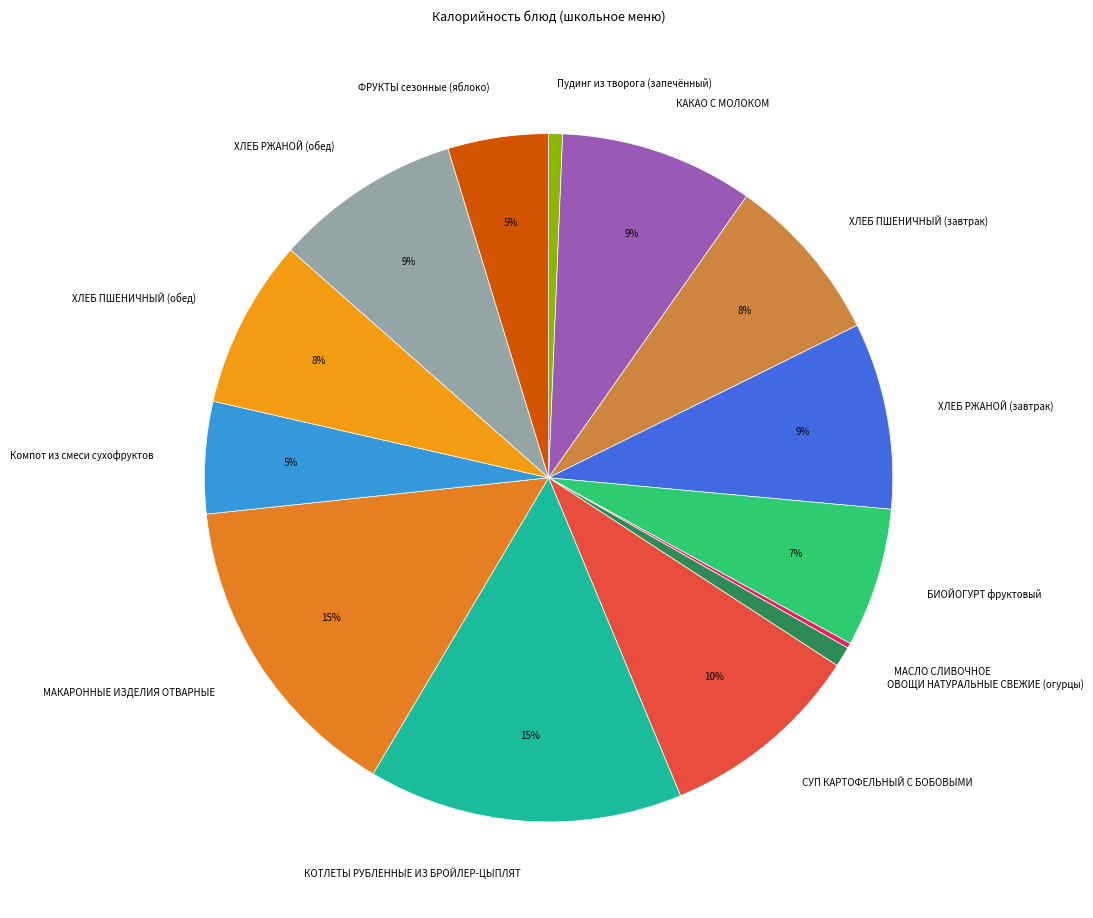

Is it true that Компот из смеси сухофруктов is 5% of the pie?

True